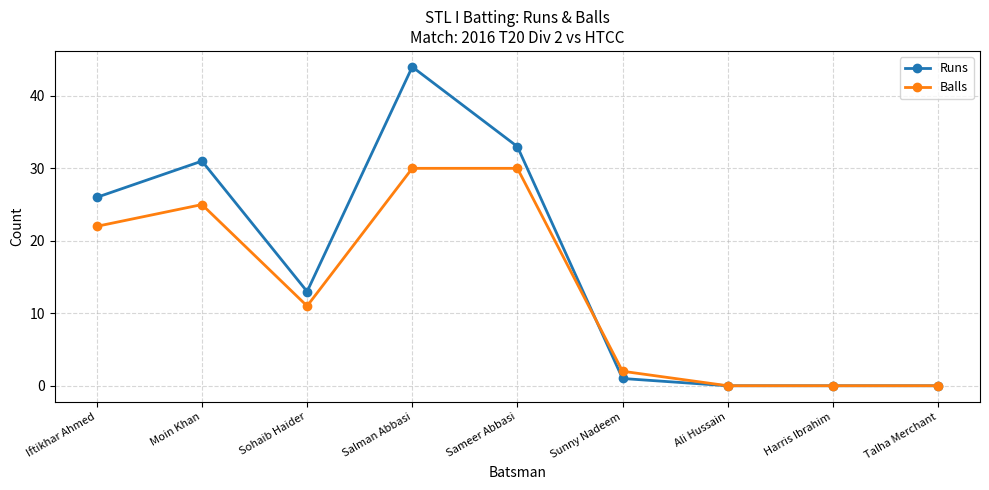

Reading left to right, list all the values displayed in this chart.

Runs: Iftikhar Ahmed=26	Moin Khan=31	Sohaib Haider=13	Salman Abbasi=44	Sameer Abbasi=33	Sunny Nadeem=1	Ali Hussain=0	Harris Ibrahim=0	Talha Merchant=0
Balls: Iftikhar Ahmed=22	Moin Khan=25	Sohaib Haider=11	Salman Abbasi=30	Sameer Abbasi=30	Sunny Nadeem=2	Ali Hussain=0	Harris Ibrahim=0	Talha Merchant=0